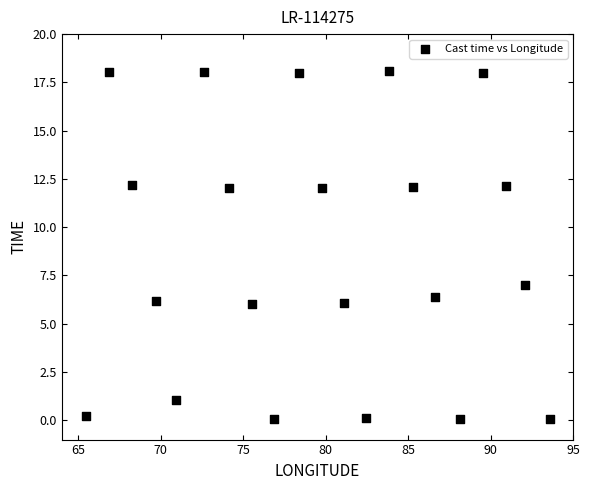

What is the range of X values (max minus min)?

28.1